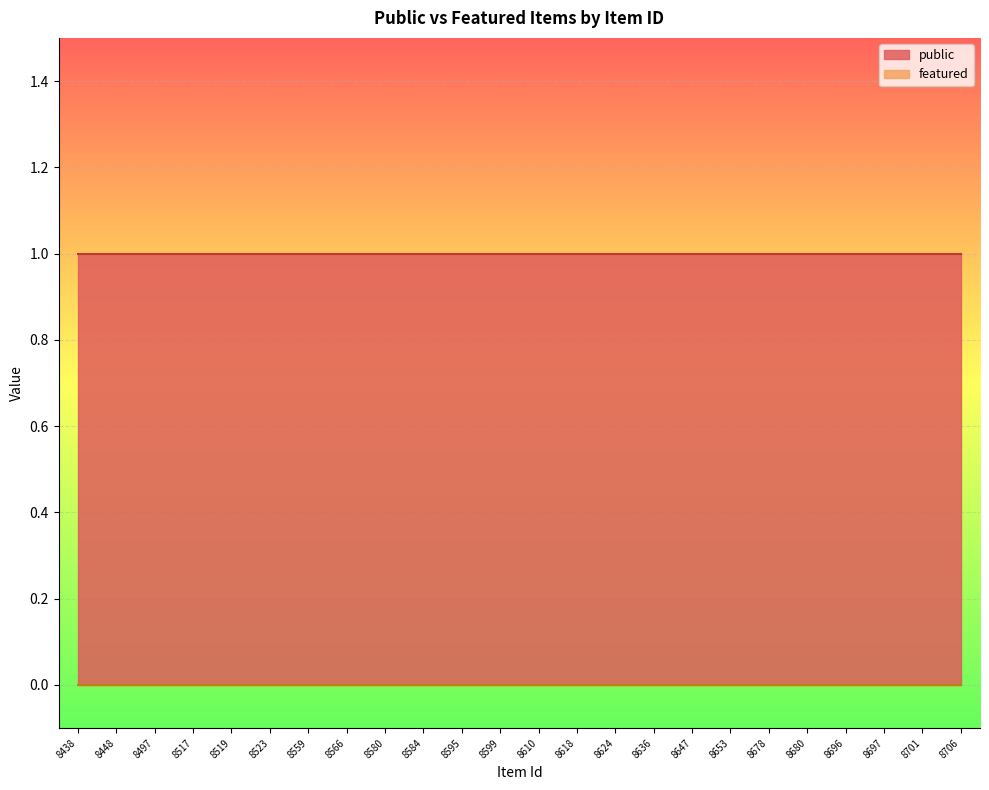

True or false: public and featured intersect in this chart.

False